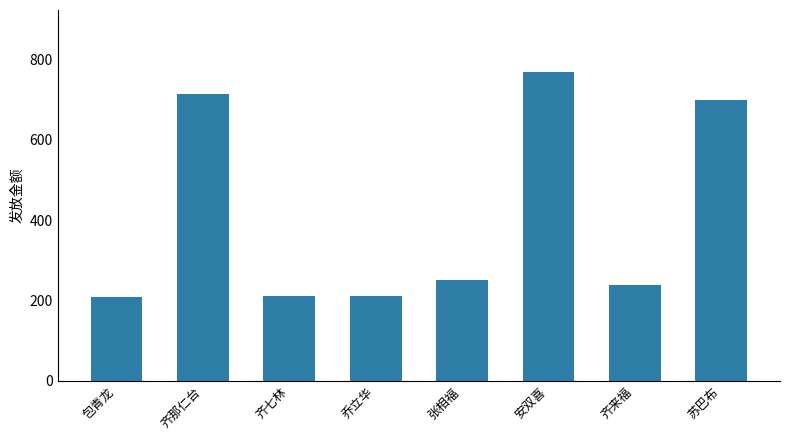

Which has a higher value, 乔立华 or 苏巴布?

苏巴布